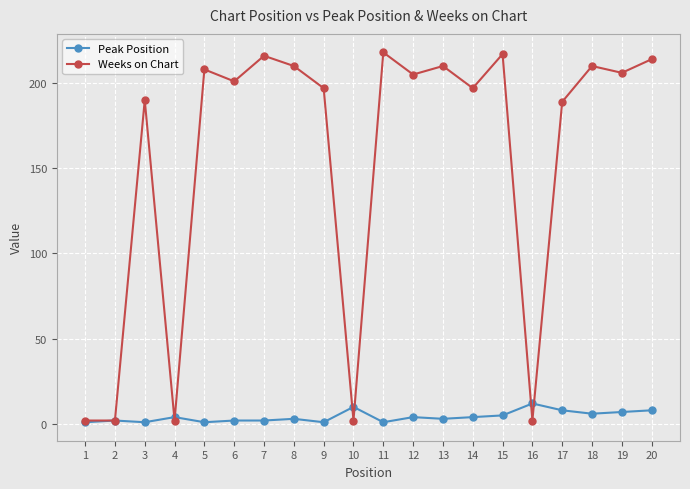

Which series has the largest range (max minus min)?

Weeks on Chart